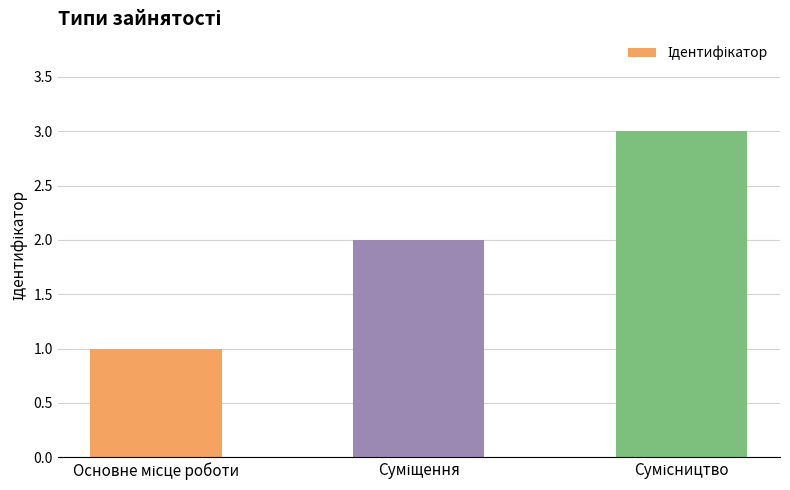

What is the maximum value shown in the chart?

3